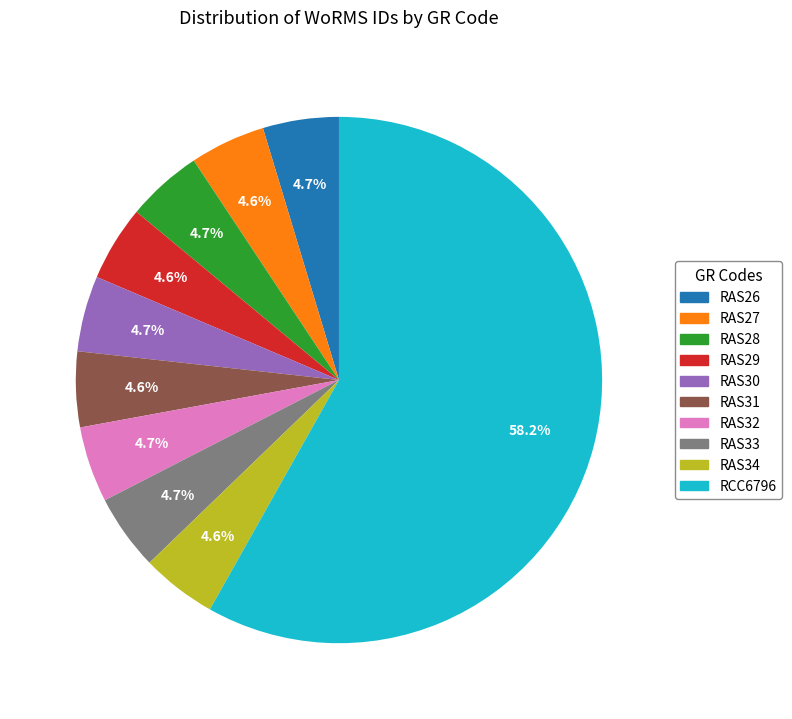

Which slice is the largest?

RCC6796